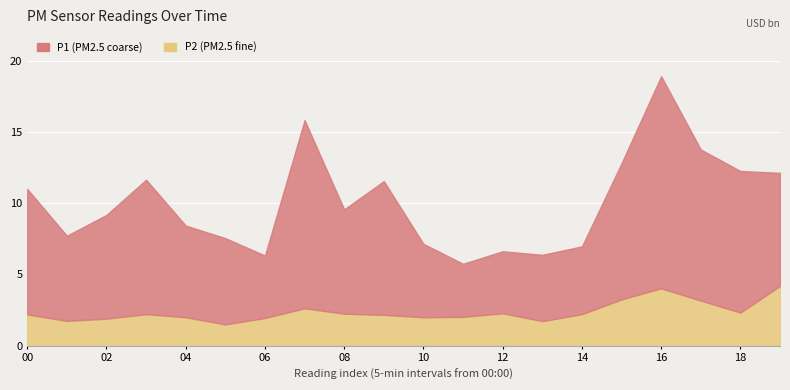

What is the greatest value displayed?

14.9